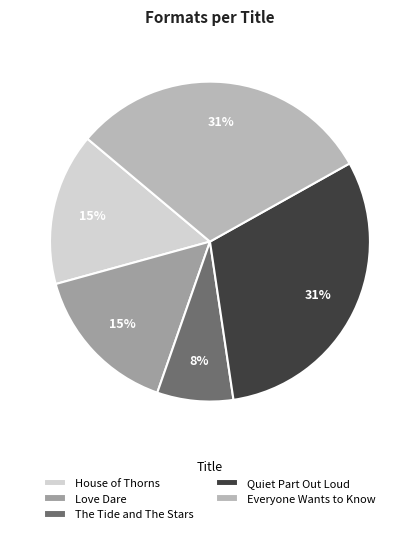

Does Everyone Wants to Know represent more than half of the total?

No